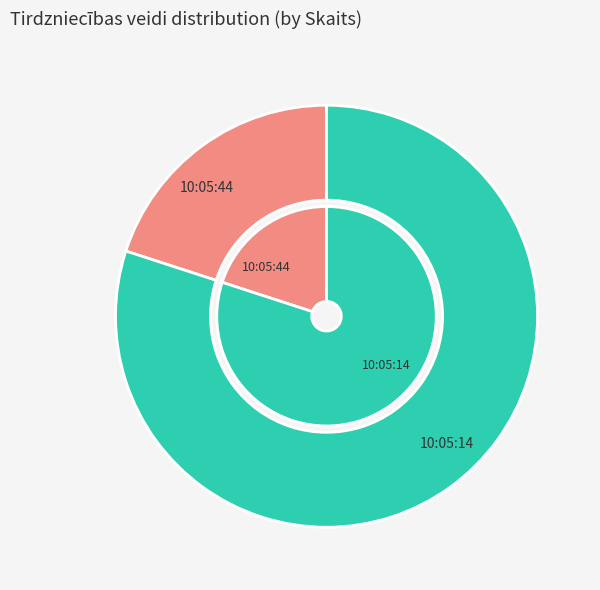

Count the number of slices in the pie.

2